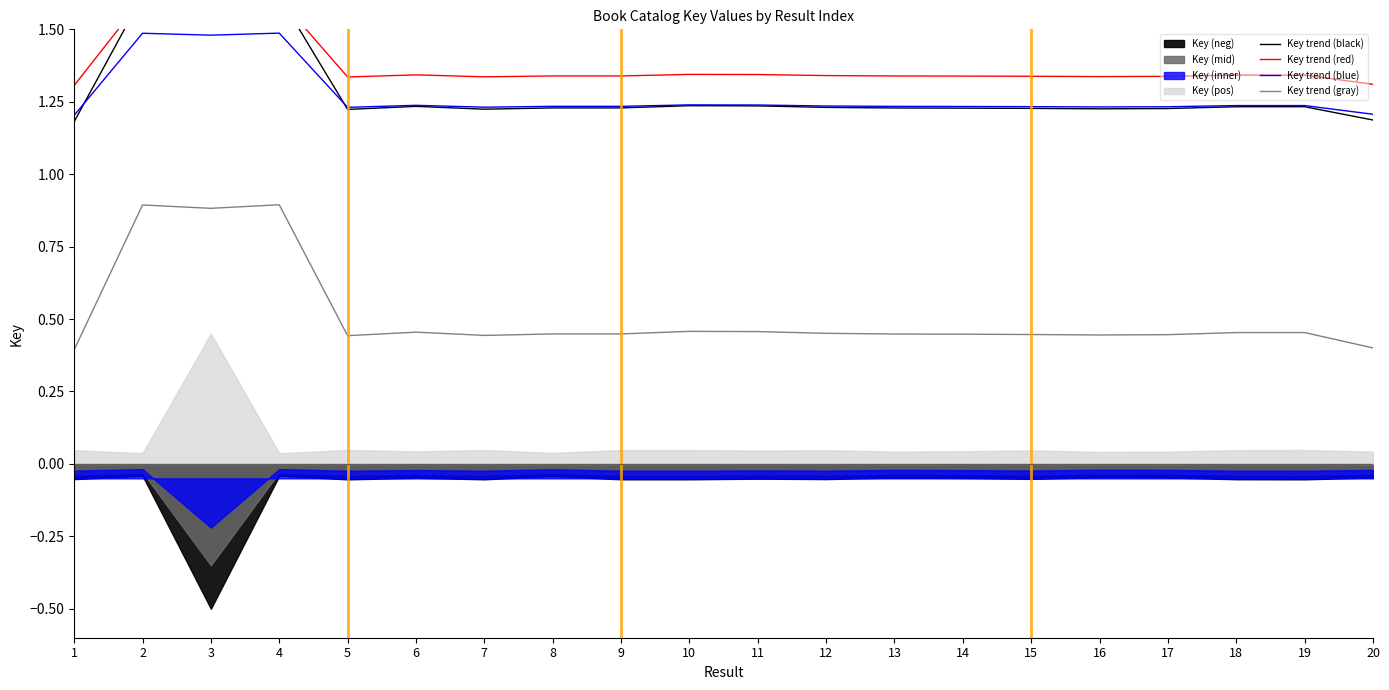

True or false: Key trend (red) has more than 1 points higher than both neighbors.

True